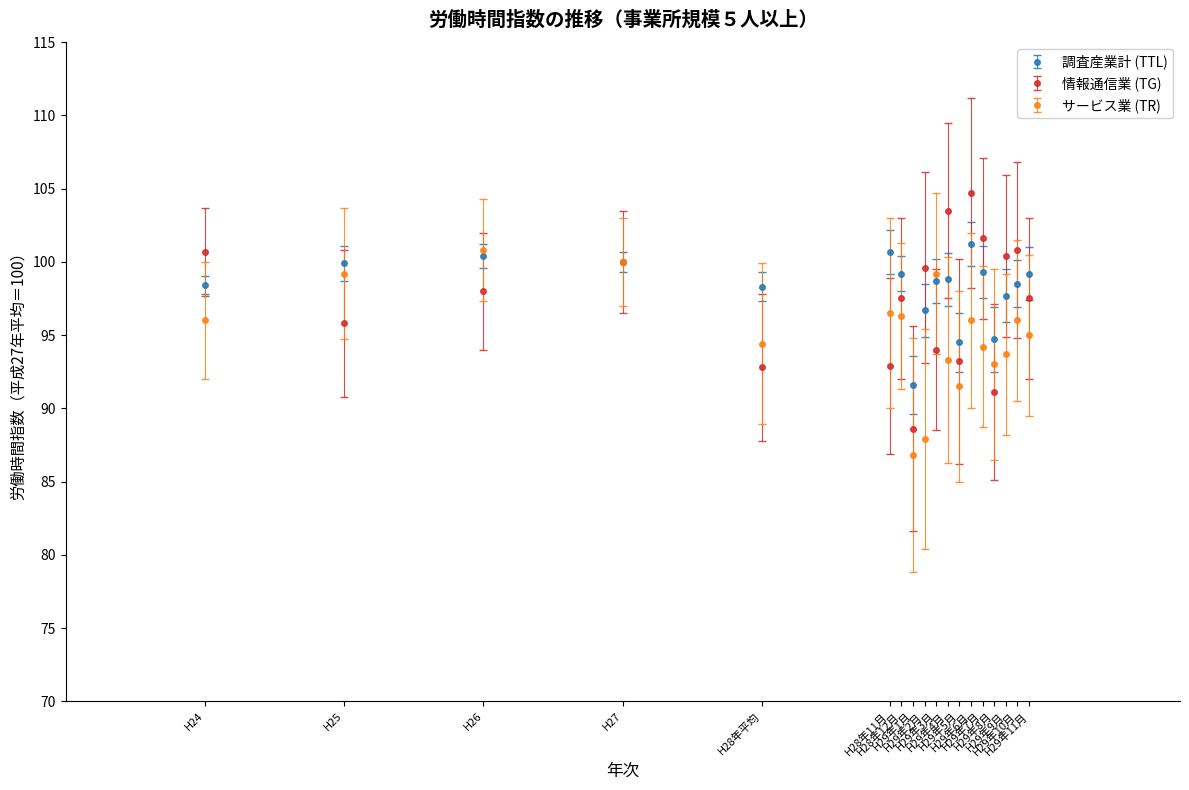

True or false: 情報通信業 (TG) has more than 2 interior local peaks.

True